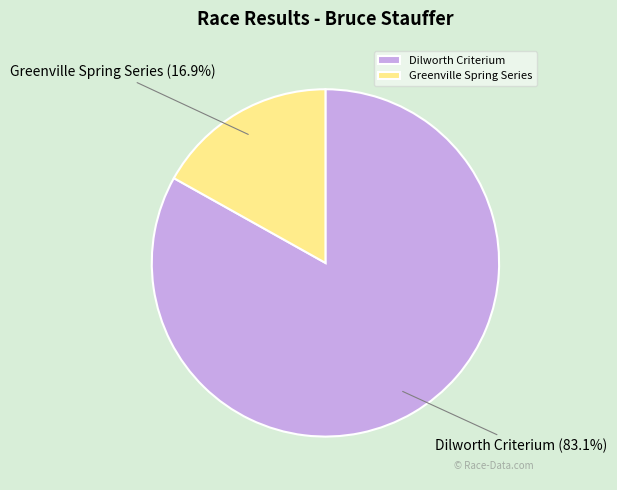

To the nearest percent, what is the difference between the Dilworth Criterium and Greenville Spring Series slice percentages?

66%